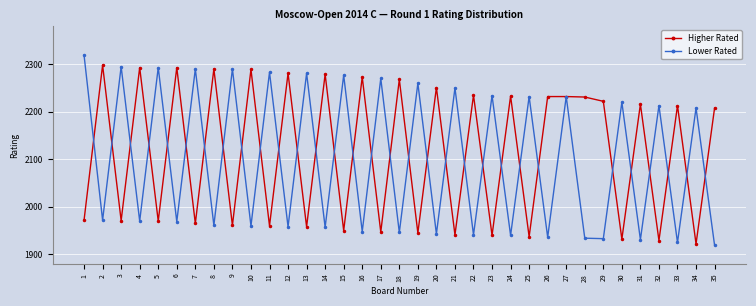

Between 6 and 18, which series saw the biggest shift?

Higher Rated